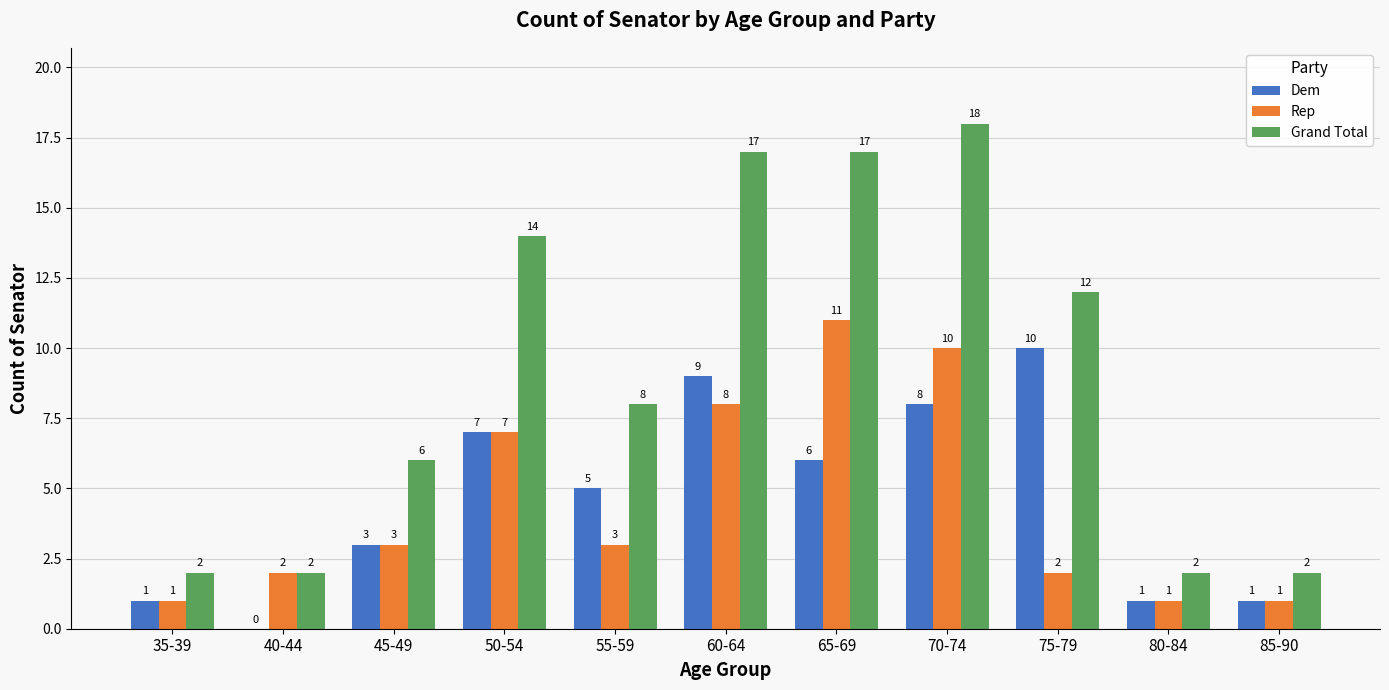

What is the total value across all series at 35-39?

4